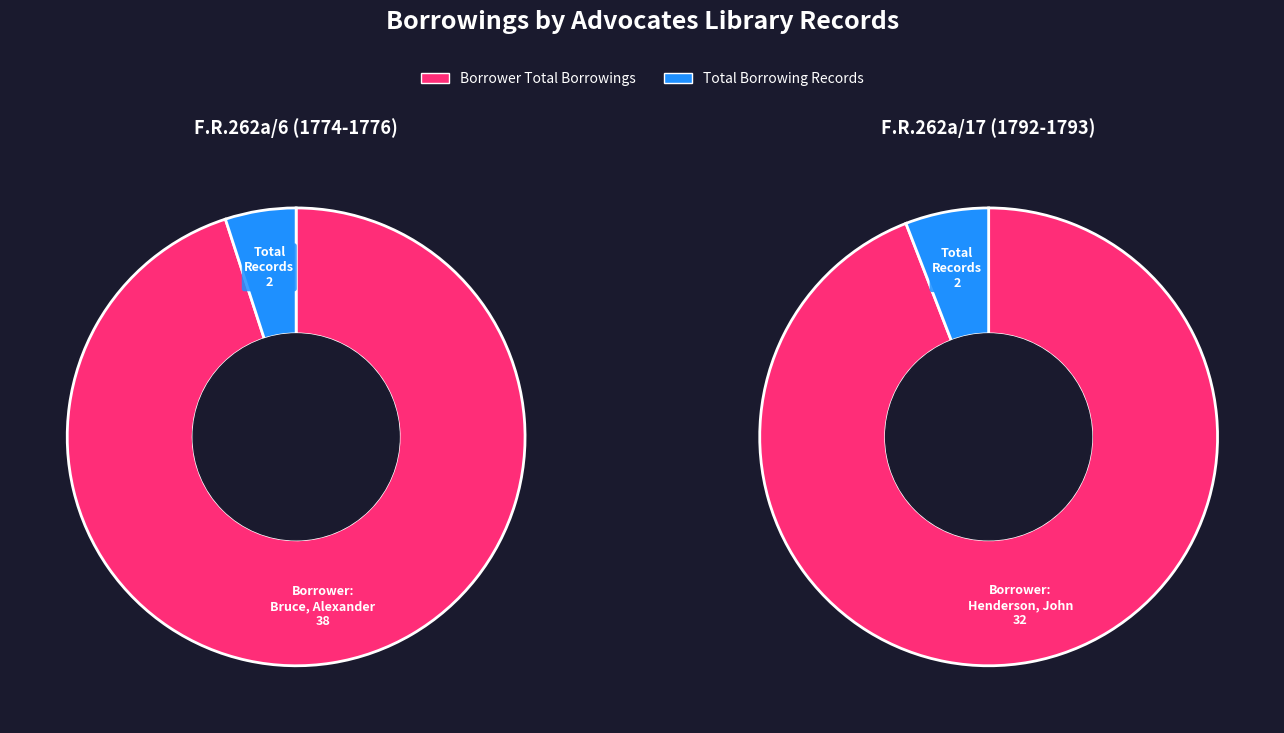

To the nearest percent, what is the average slice percentage?

50%